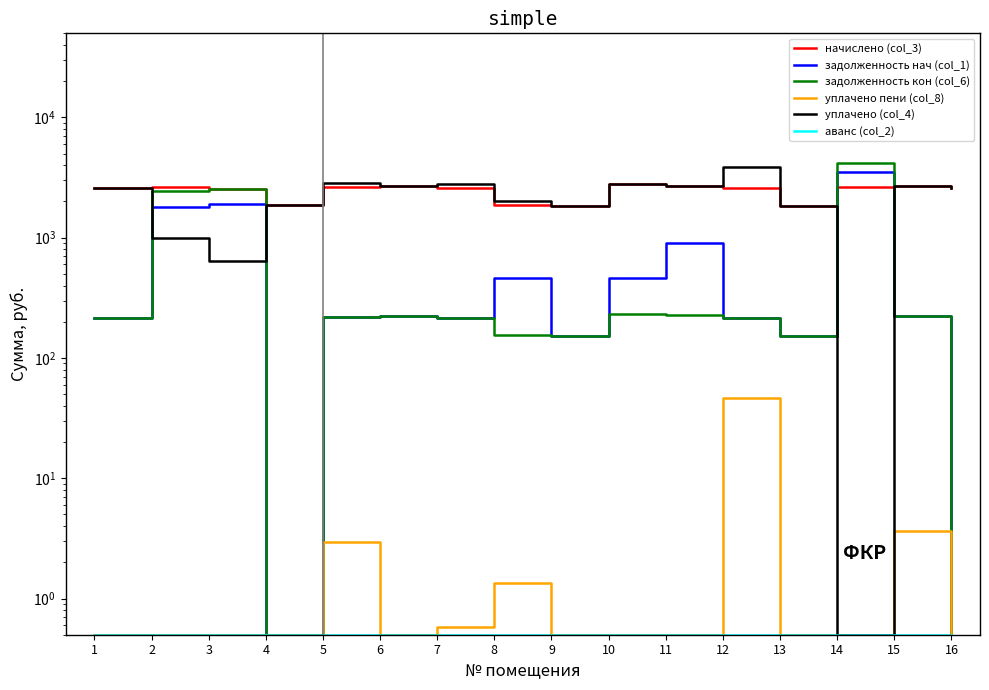

List the labels in order of задолженность нач (col_1) value, largest first.

14, 3, 2, 11, 8, 10, 15, 6, 5, 1, 7, 12, 9, 13, 4, 16